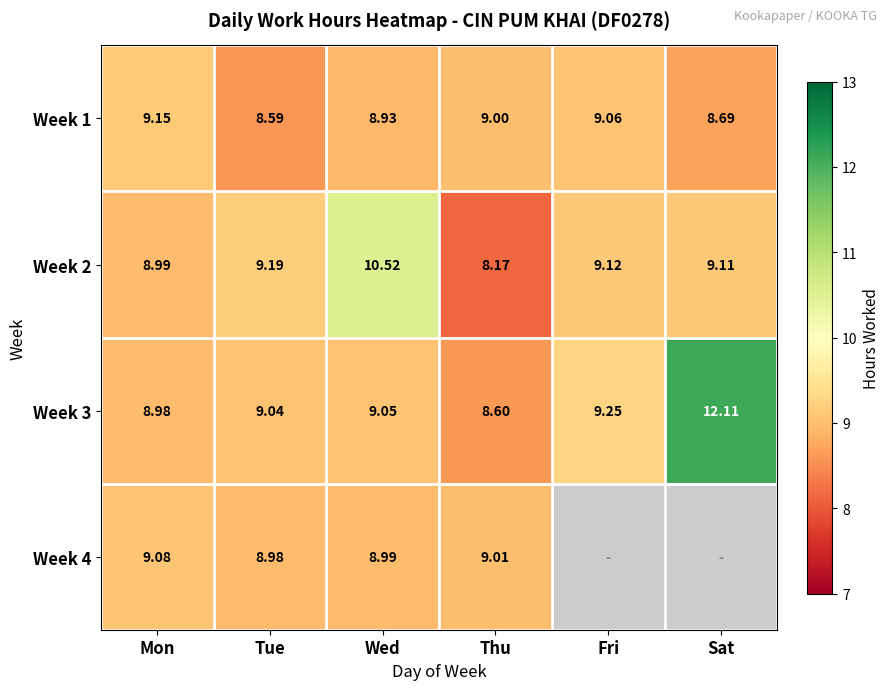

Is the value of Week 2 at Thu greater than the value of Week 1 at Wed?

No